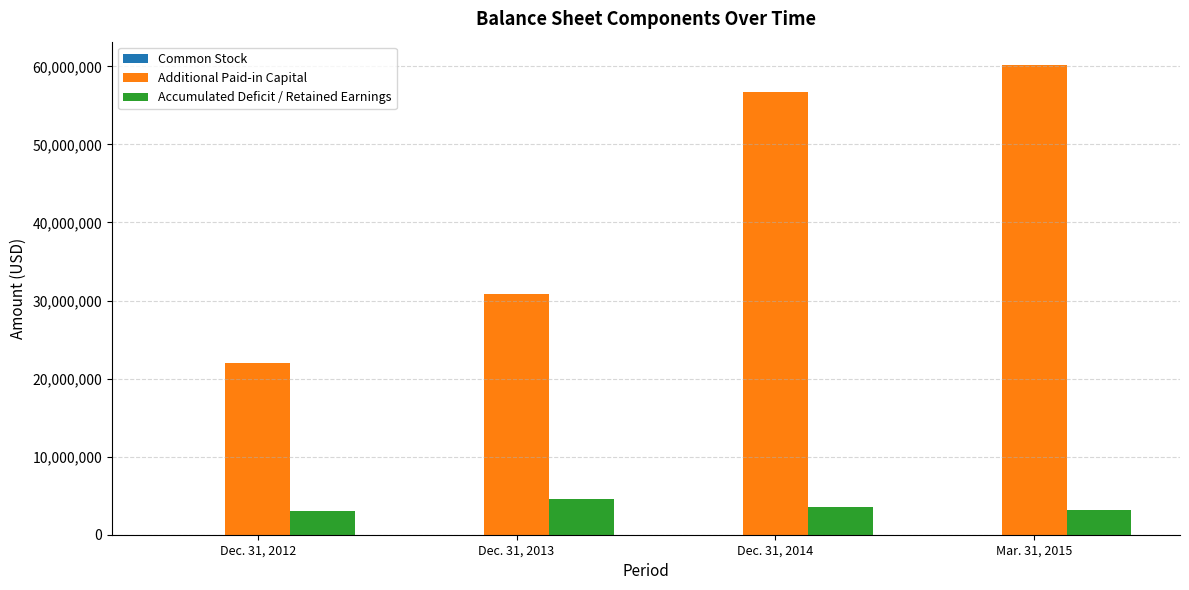

Does the chart contain stacked bars?

No